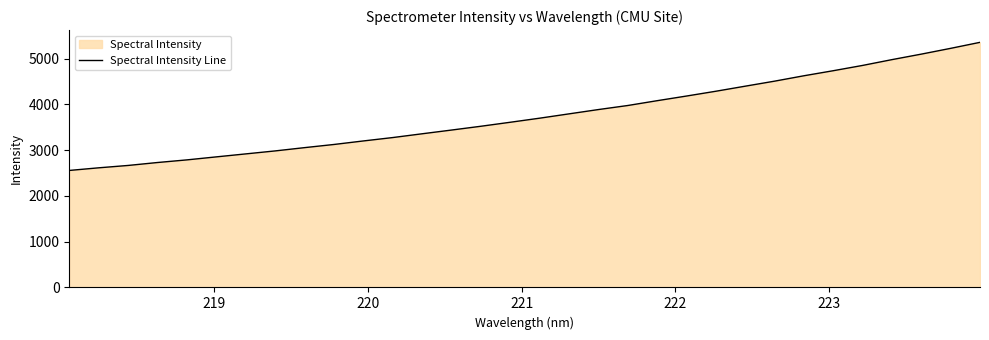

What is the greatest value displayed?

5356.6